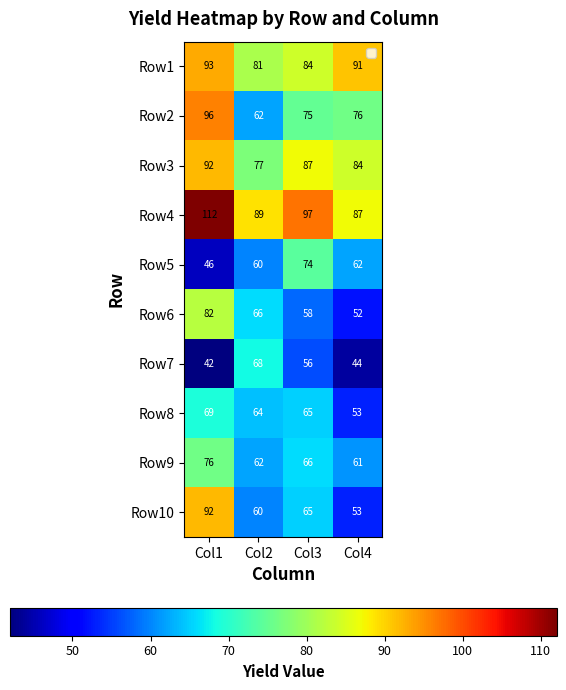

At which label does Row3 reach its peak?

Col1